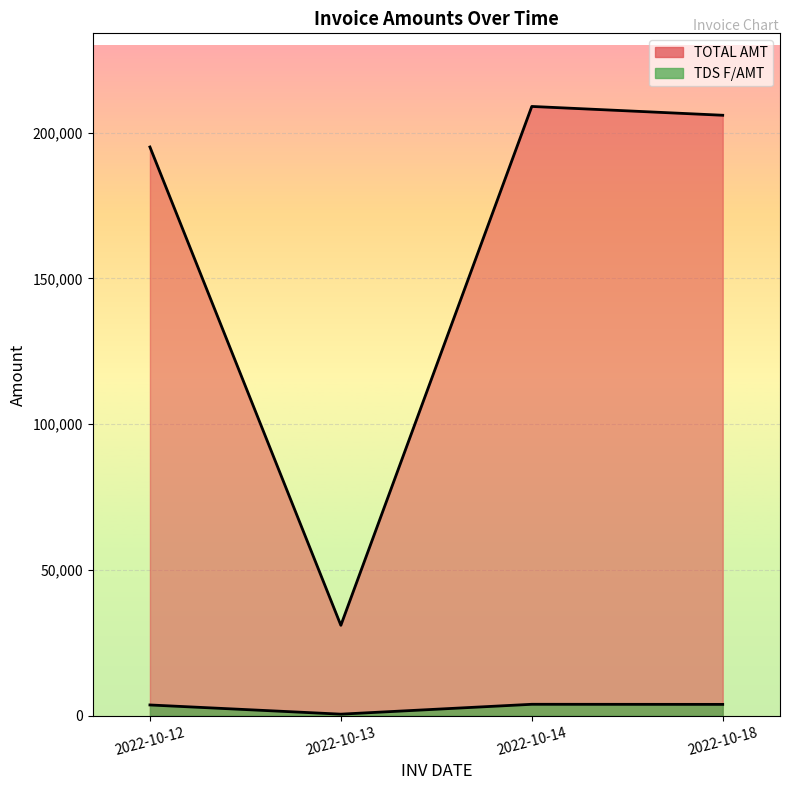

Reading left to right, what are all the values shown in this chart?

TOTAL AMT: 2022-10-12=195074.0	2022-10-14=208985.0	2022-10-18=205962.7	2022-10-13=31001.0
TDS F/AMT: 2022-10-12=3681.0	2022-10-14=3912.0	2022-10-18=3879.7	2022-10-13=527.0